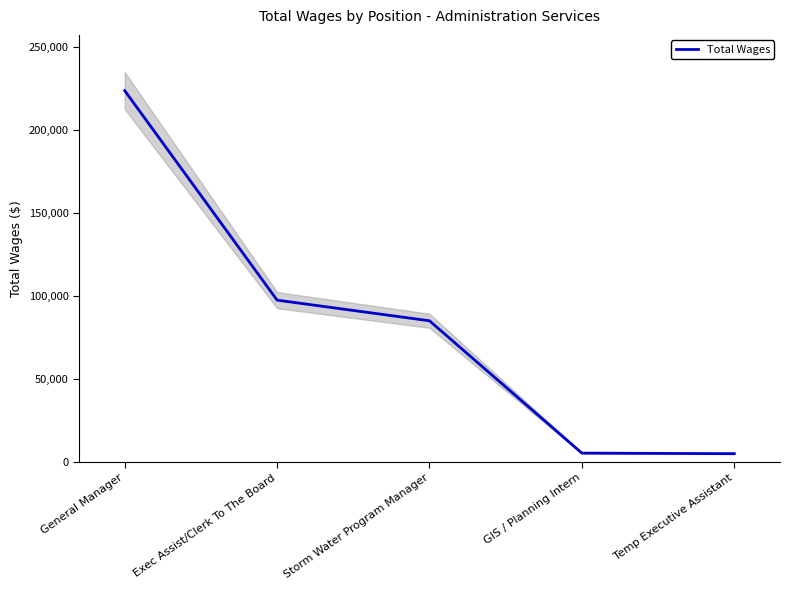

What is the difference between the values at General Manager and Exec Assist/Clerk To The Board?

126354